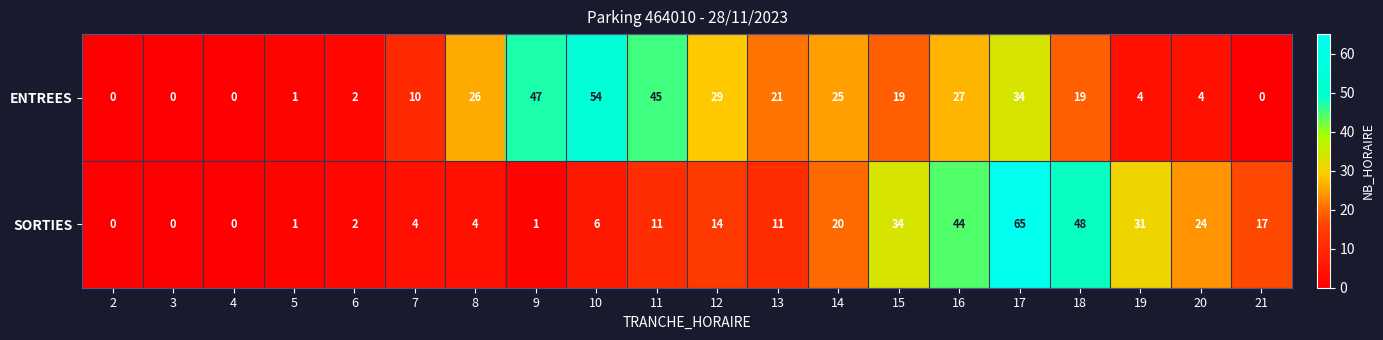

What is the maximum value shown in the chart?

65